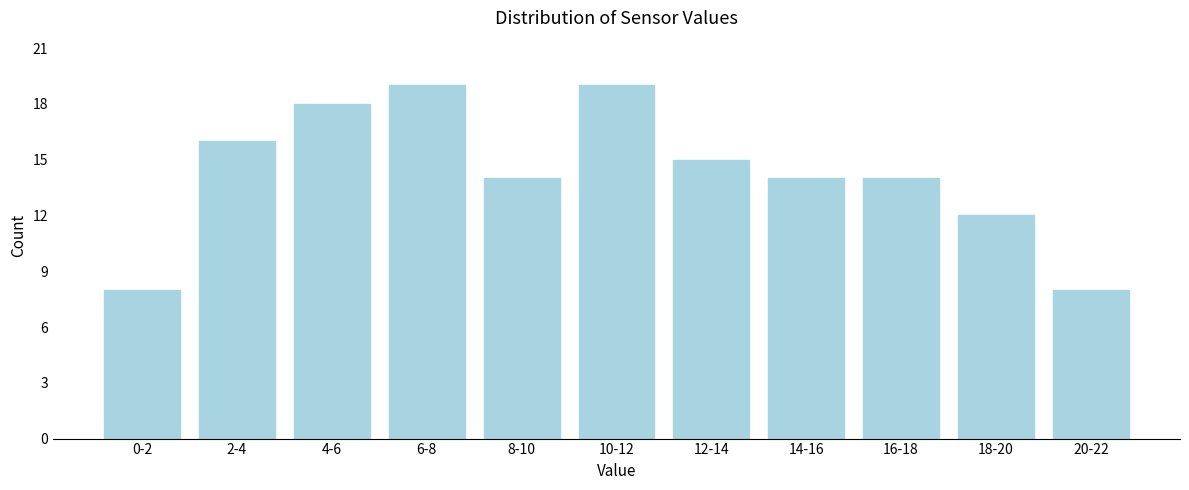

Reading left to right, what are all the values shown in this chart?

0-2=8	2-4=16	4-6=18	6-8=19	8-10=14	10-12=19	12-14=15	14-16=14	16-18=14	18-20=12	20-22=8